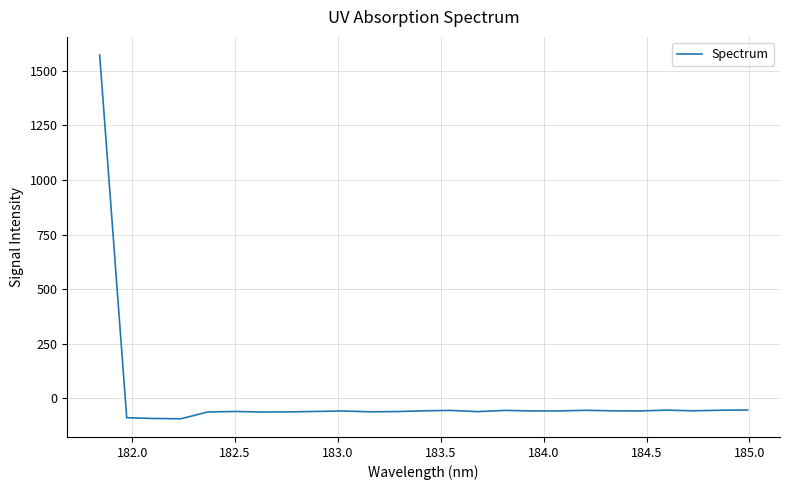

What is the smallest value displayed?

-93.1